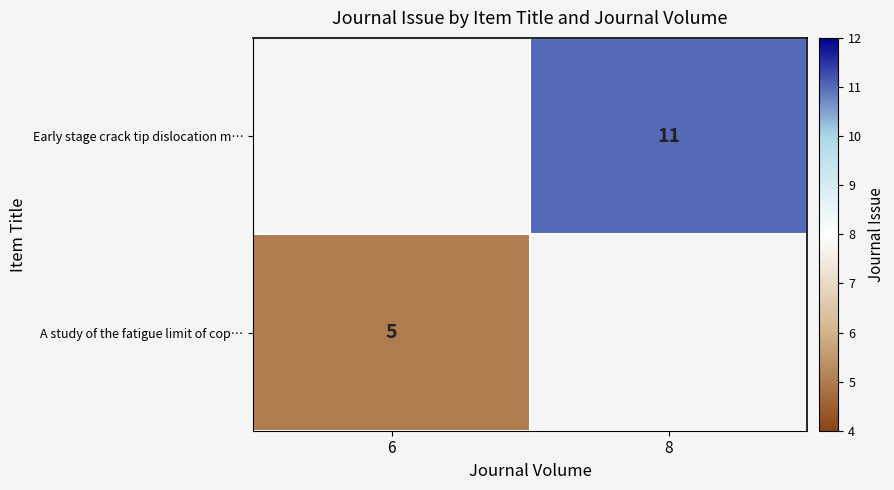

The value of Early stage crack tip dislocation m… at 8 is 19. True or false?

False